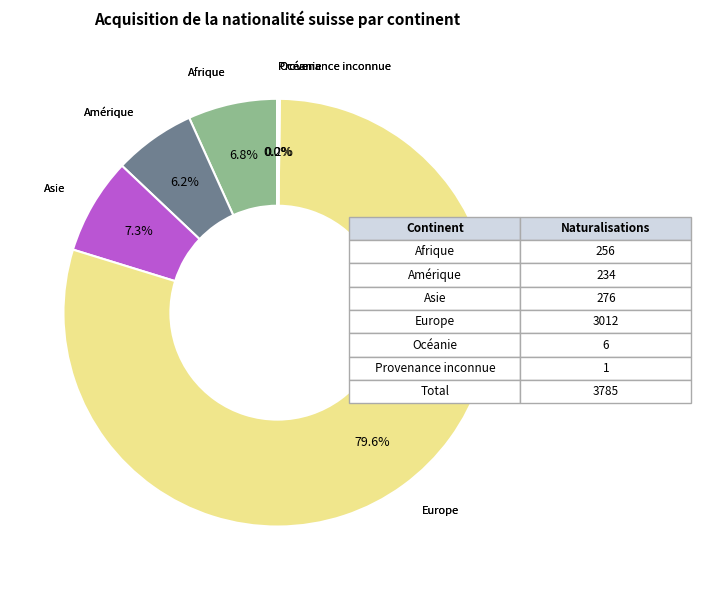

Does any single category account for the majority?

Yes